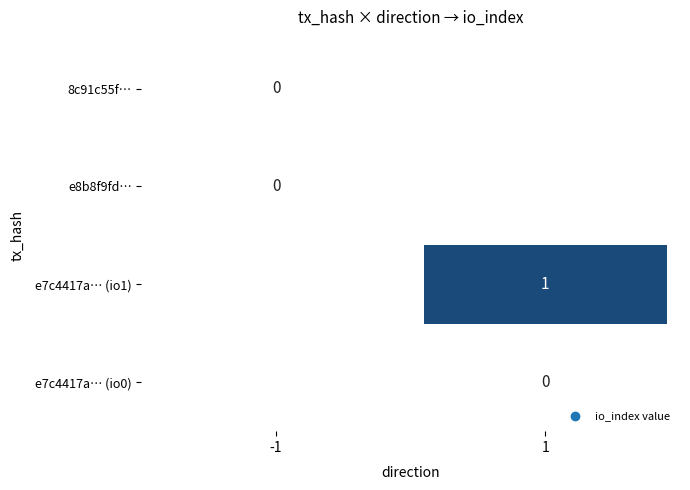

The value of e7c4417a29c3cde2e3d788e4b0c987511966ffc_0 at direction is 0. True or false?

False